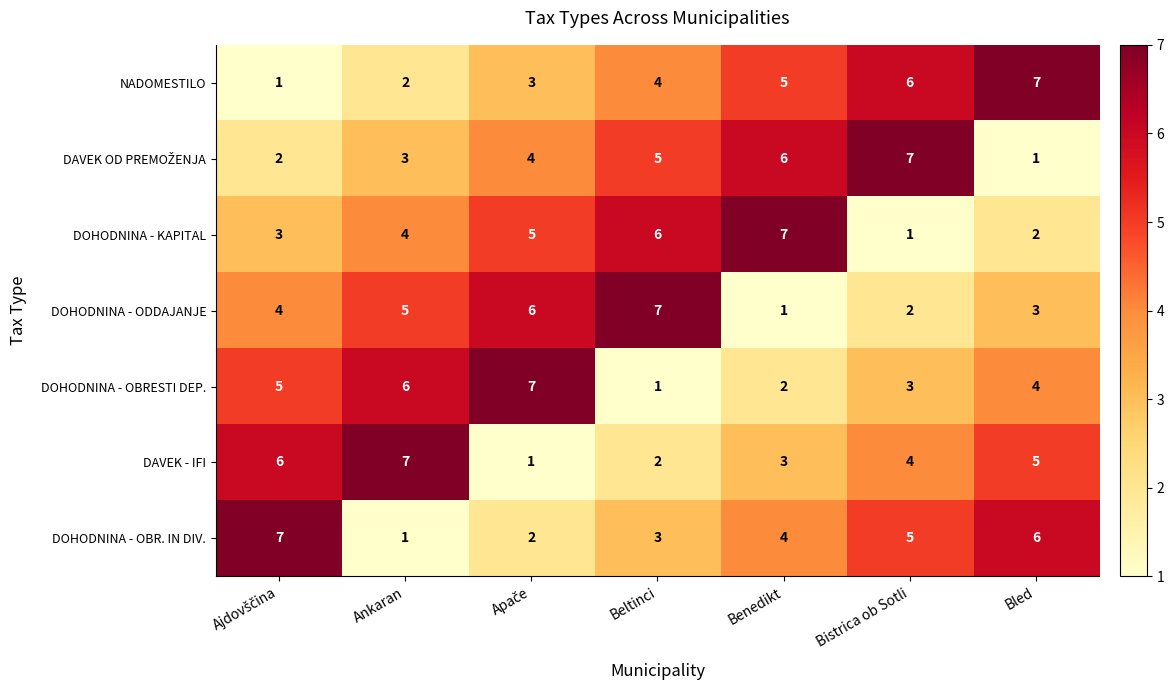

What value does the DOHODNINA - OBR. IN DIV. series have at Beltinci?

3